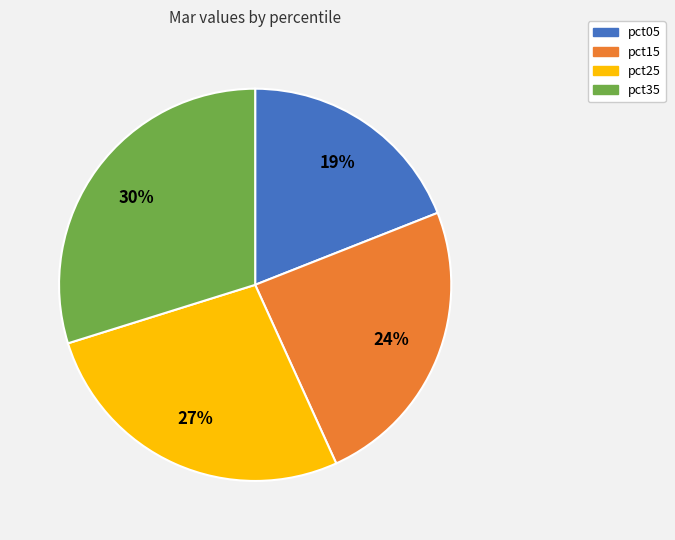

Which has a higher value, pct35 or pct15?

pct35